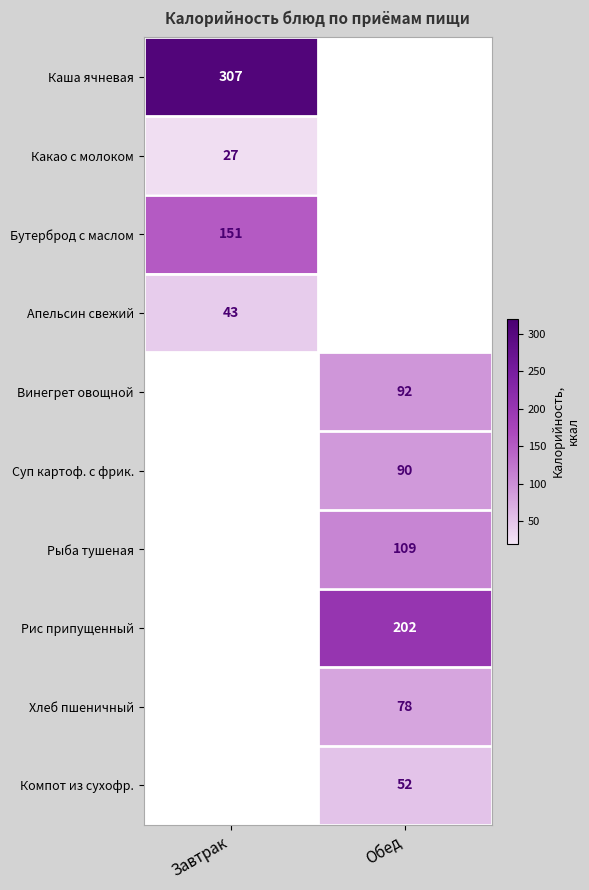

True or false: Какао с молоком has a value of 27 at Завтрак.

True